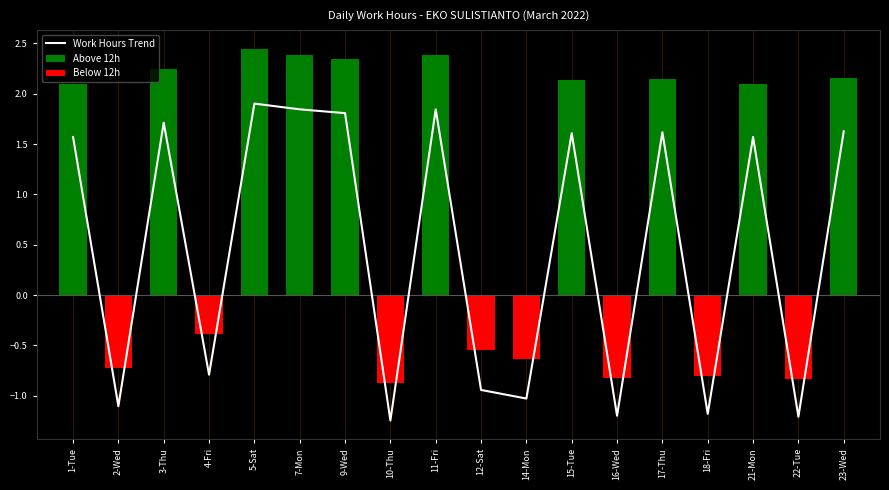

Which category has the highest value across all series?

5-Sat